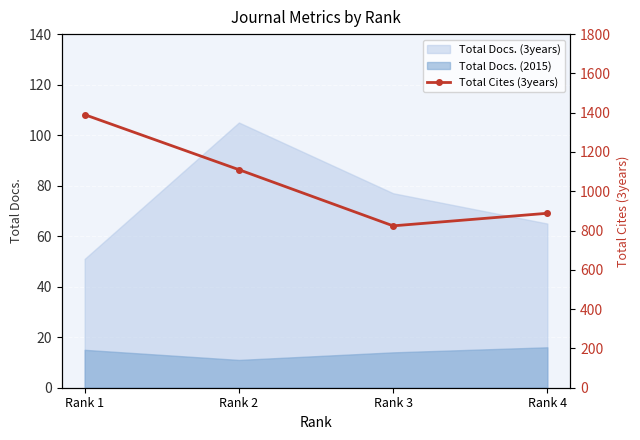

What is the value of the 3rd point from the left?

824